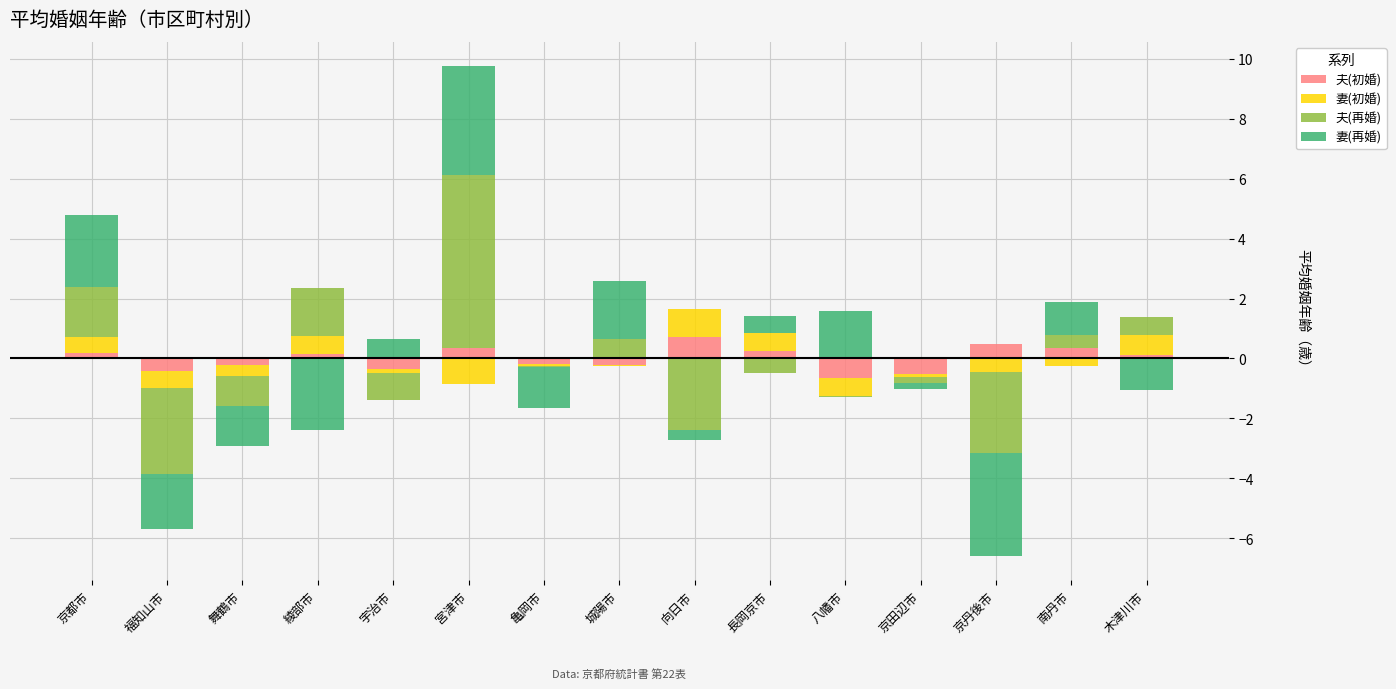

Which series has the largest range (max minus min)?

夫(再婚)